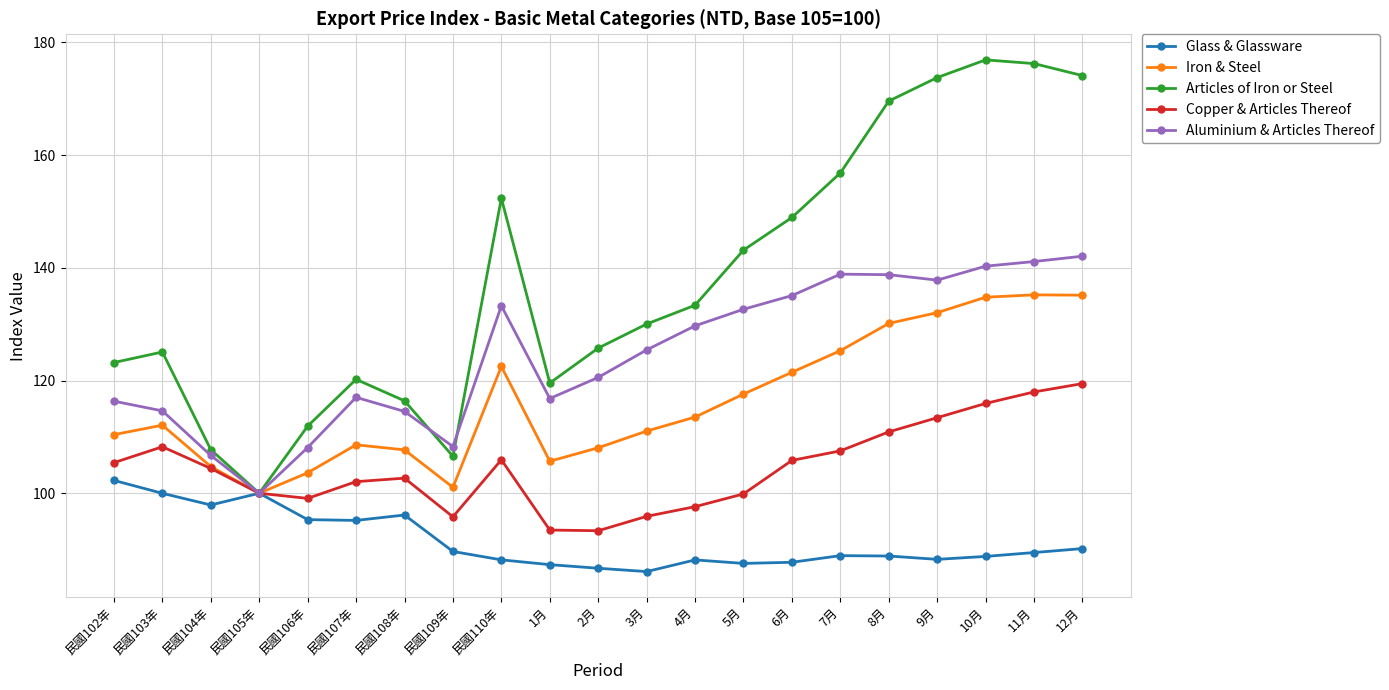

The value of Glass & Glassware at 民國110年 is 88.2. True or false?

True